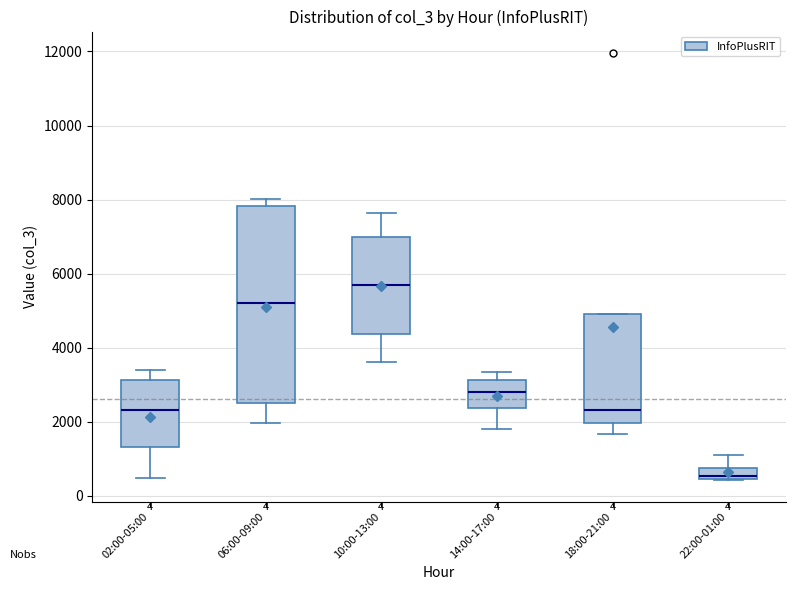

Where is the lower edge of the box for 06:00-09:00 on the y-axis? The values are not printed on the chart, so give them approximately, as read against the axis.

2600